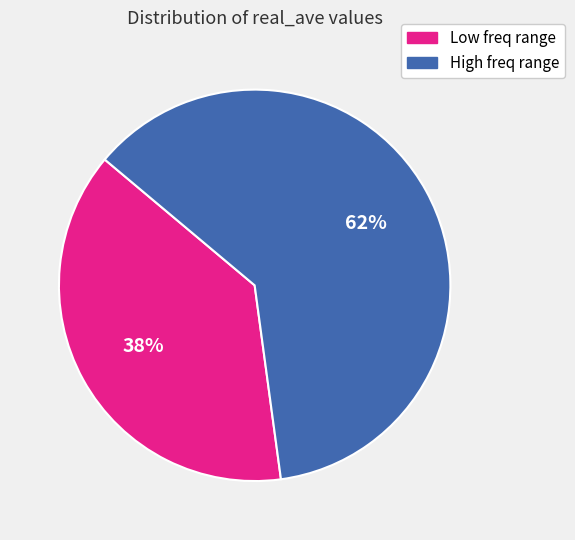

Is there a majority slice in this chart?

Yes